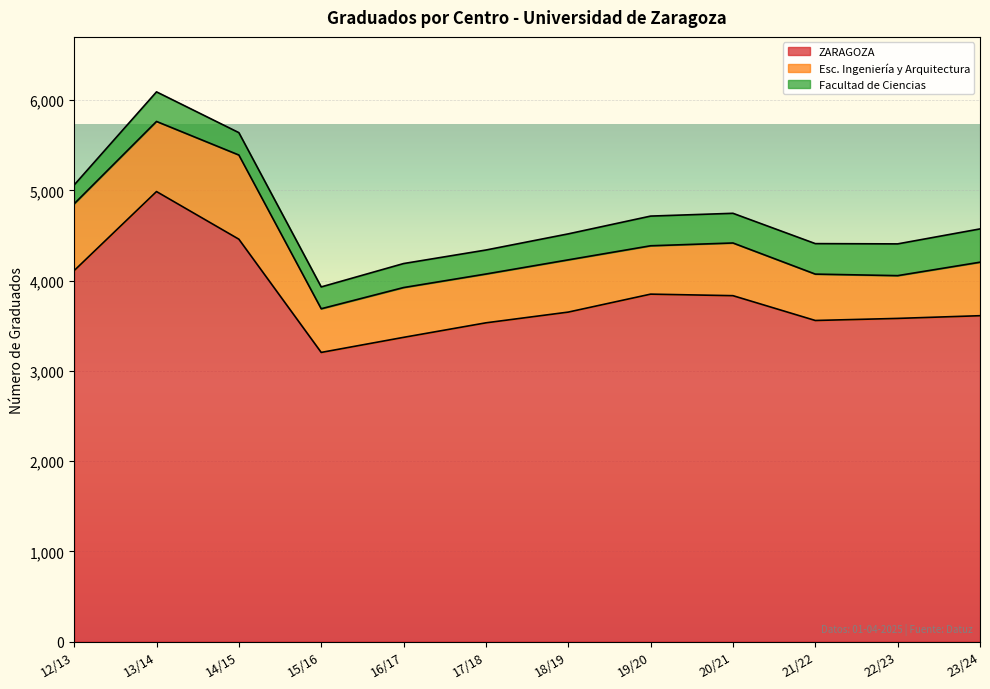

What is the difference between the maximum and minimum values in the Facultad de Ciencias series?

160